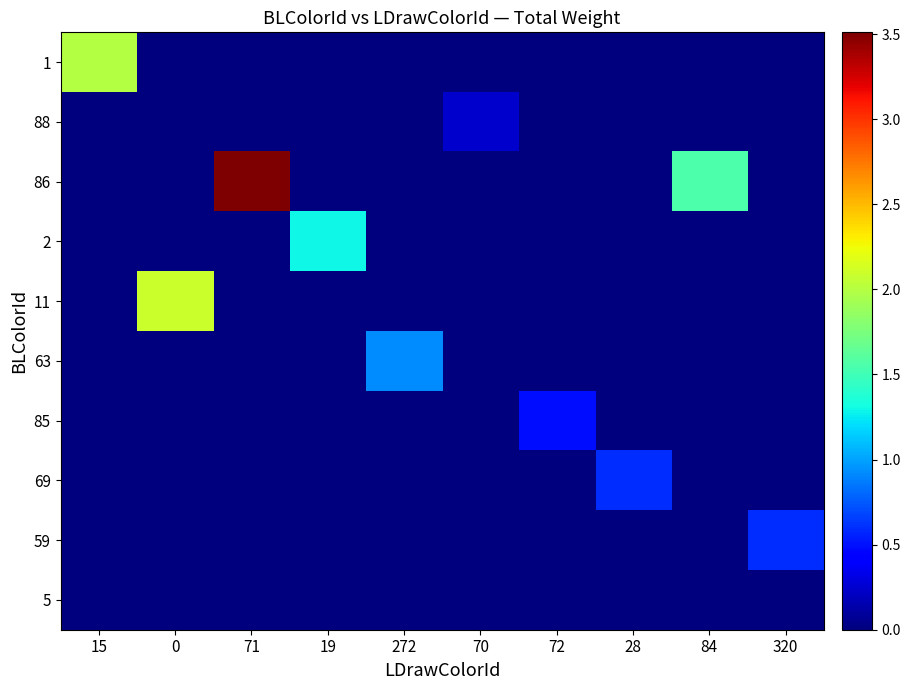

How many distinct data groups are displayed?

10